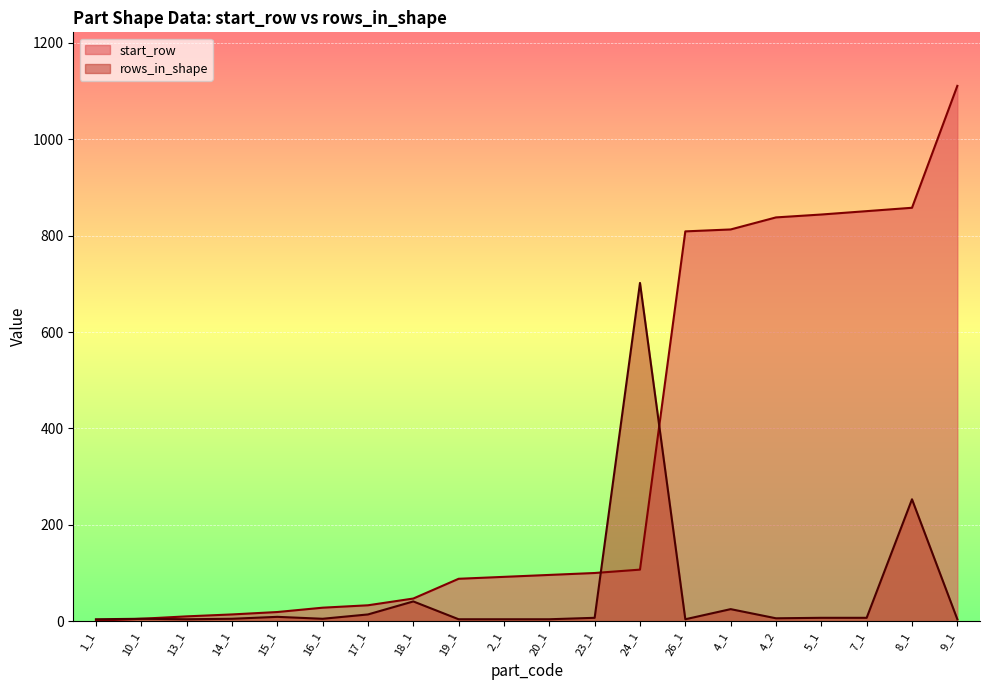

Count the number of categories in the chart.

20